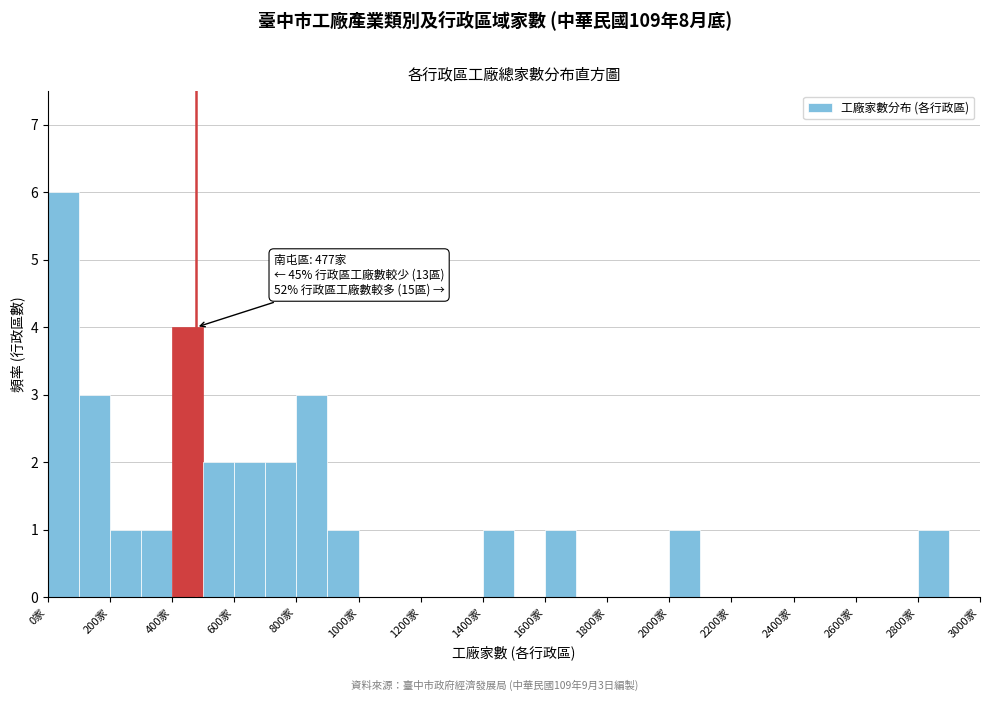

Over which range of the x-axis is the bar tallest?

0 to 100